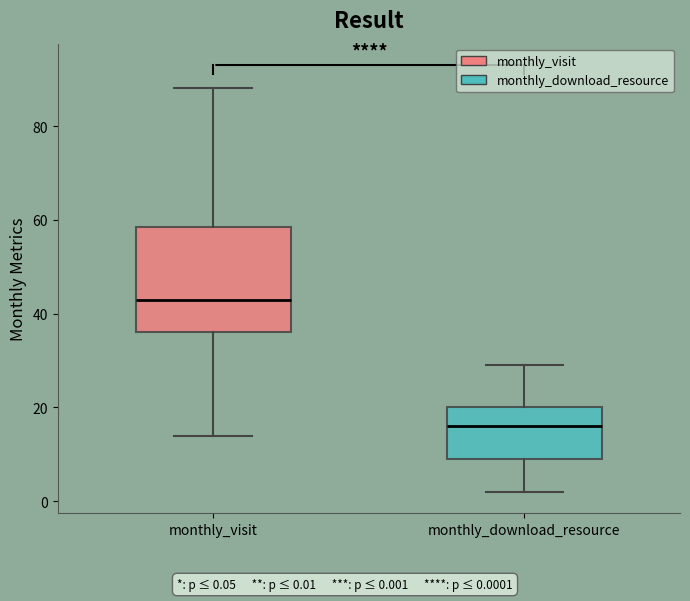

Reading left to right, read every box against the y-axis: the position of its median line, the range the box covers, and the ends of its whiskers. The values are not printed on the chart, so give them approximately, as read against the axis.

monthly_visit: median 44, box 36 to 58, whiskers 14 to 88
monthly_download_resource: median 16, box 10 to 20, whiskers 2 to 30